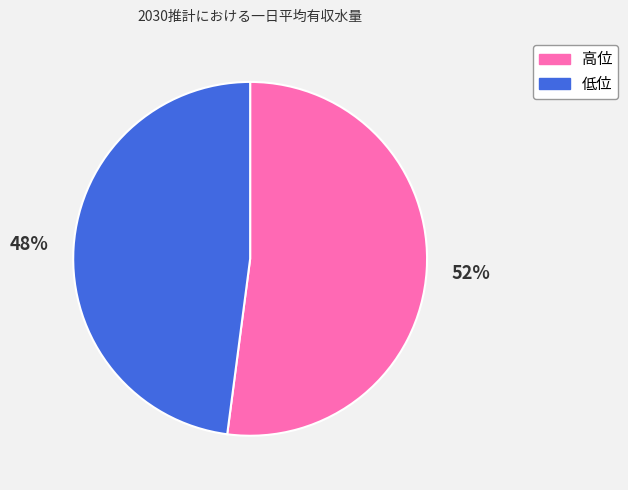

Is the sum of 高位 and 低位 greater than half?

Yes